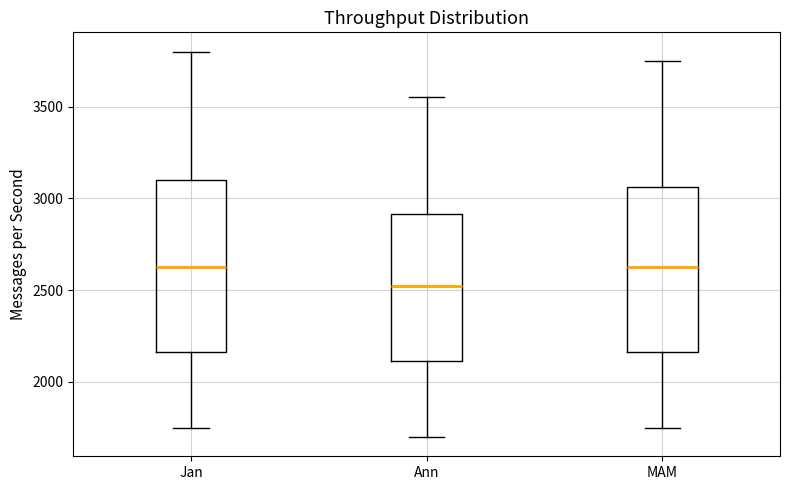

Reading left to right, read every box against the y-axis: the position of its median line, the range the box covers, and the ends of its whiskers. The values are not printed on the chart, so give them approximately, as read against the axis.

Jan: median 2650, box 2150 to 3100, whiskers 1750 to 3800
Ann: median 2550, box 2100 to 2900, whiskers 1700 to 3550
MAM: median 2650, box 2150 to 3050, whiskers 1750 to 3750